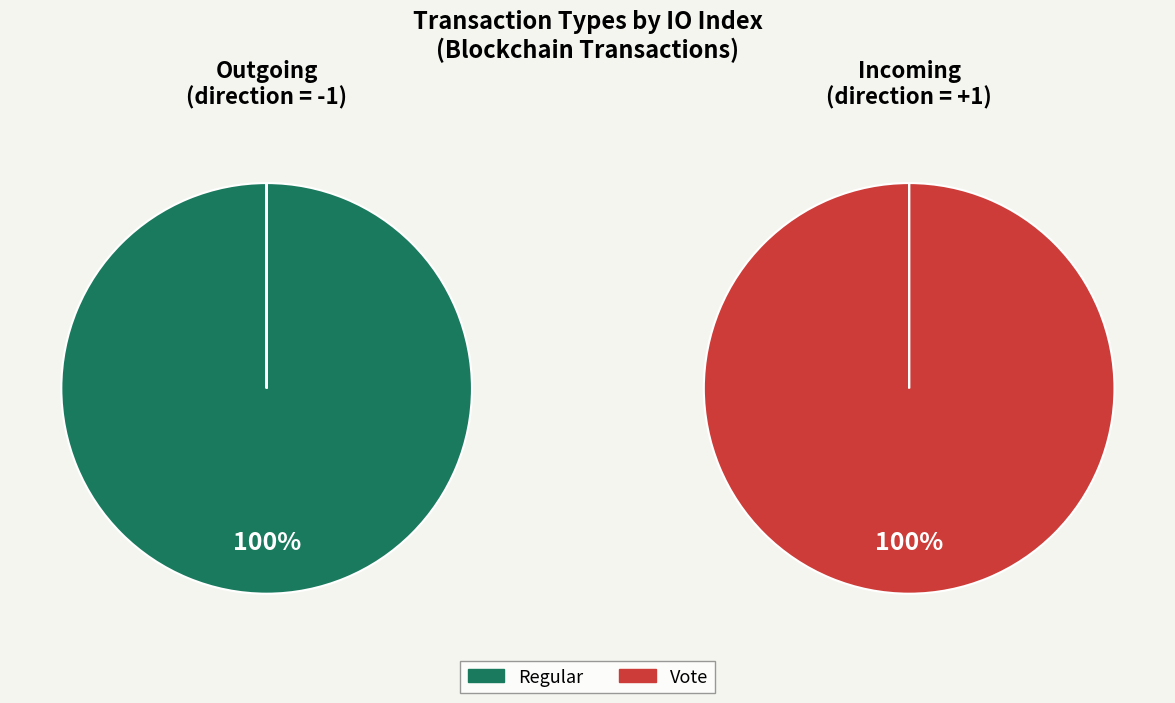

Is Vote the majority of the pie?

No